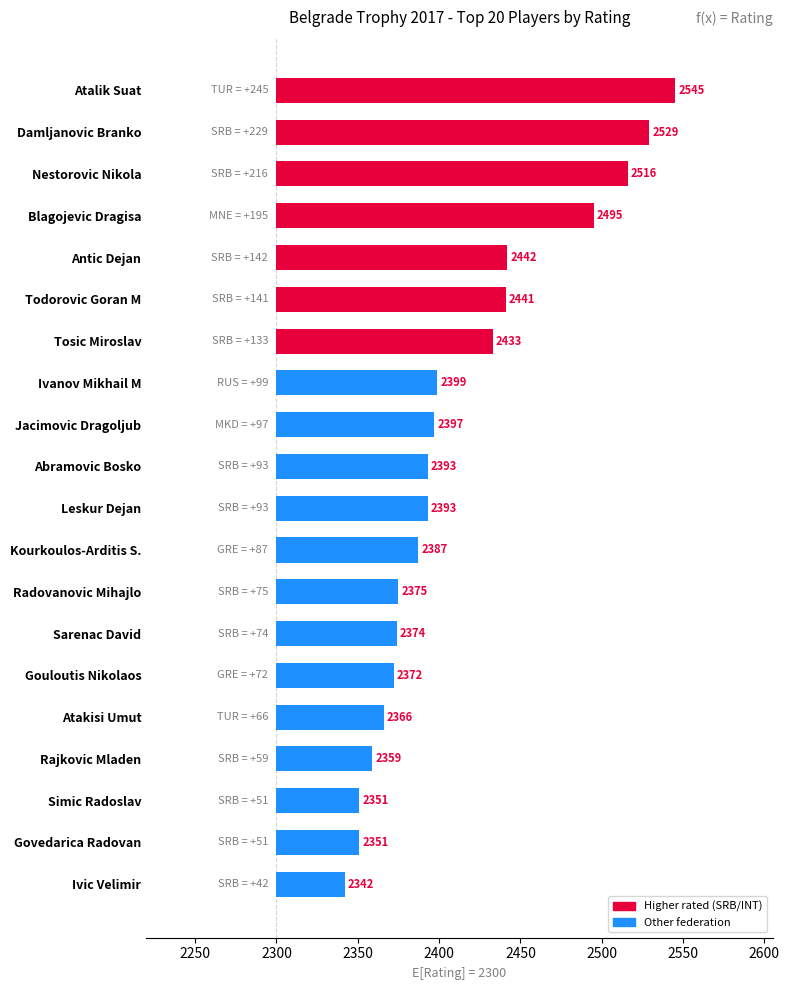

What is the smallest value displayed?

42